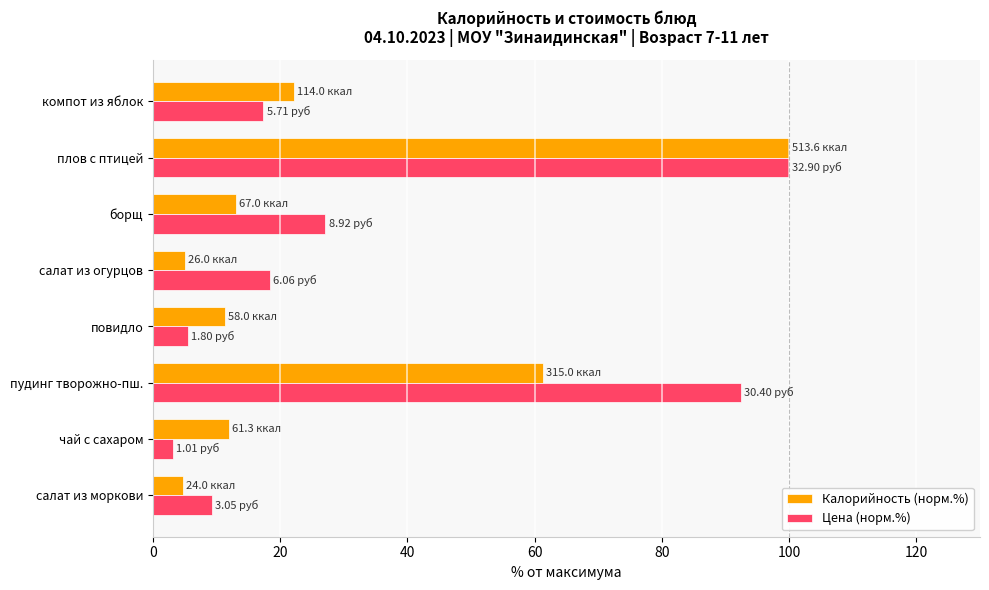

List the labels in order of Цена (норм.%) value, largest first.

плов с птицей, пудинг творожно-пш., борщ, салат из огурцов, компот из яблок, салат из моркови, повидло, чай с сахаром